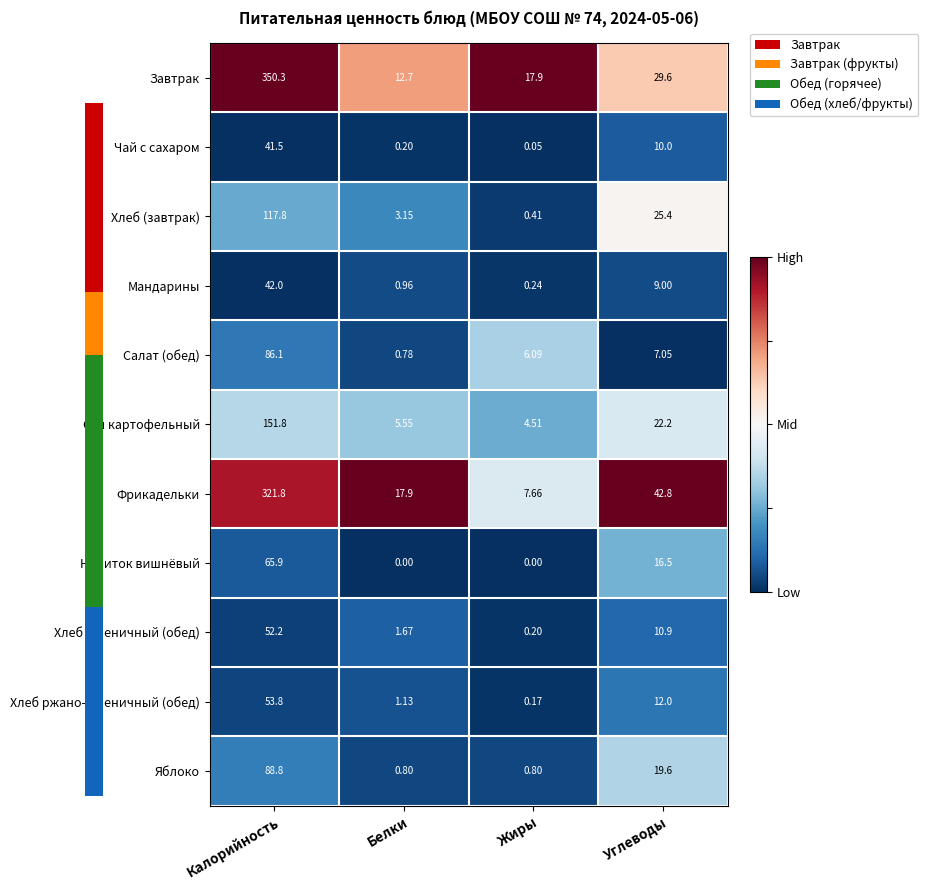

Which series changed the most between Белки and Жиры?

Фрикадельки